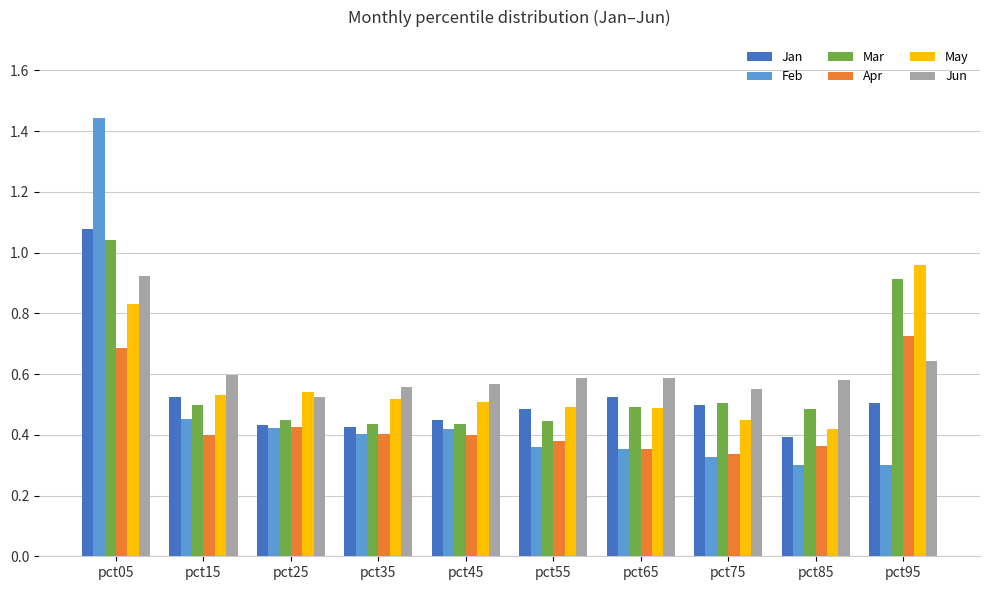

True or false: Feb has a value of 0.6 at pct35.

False